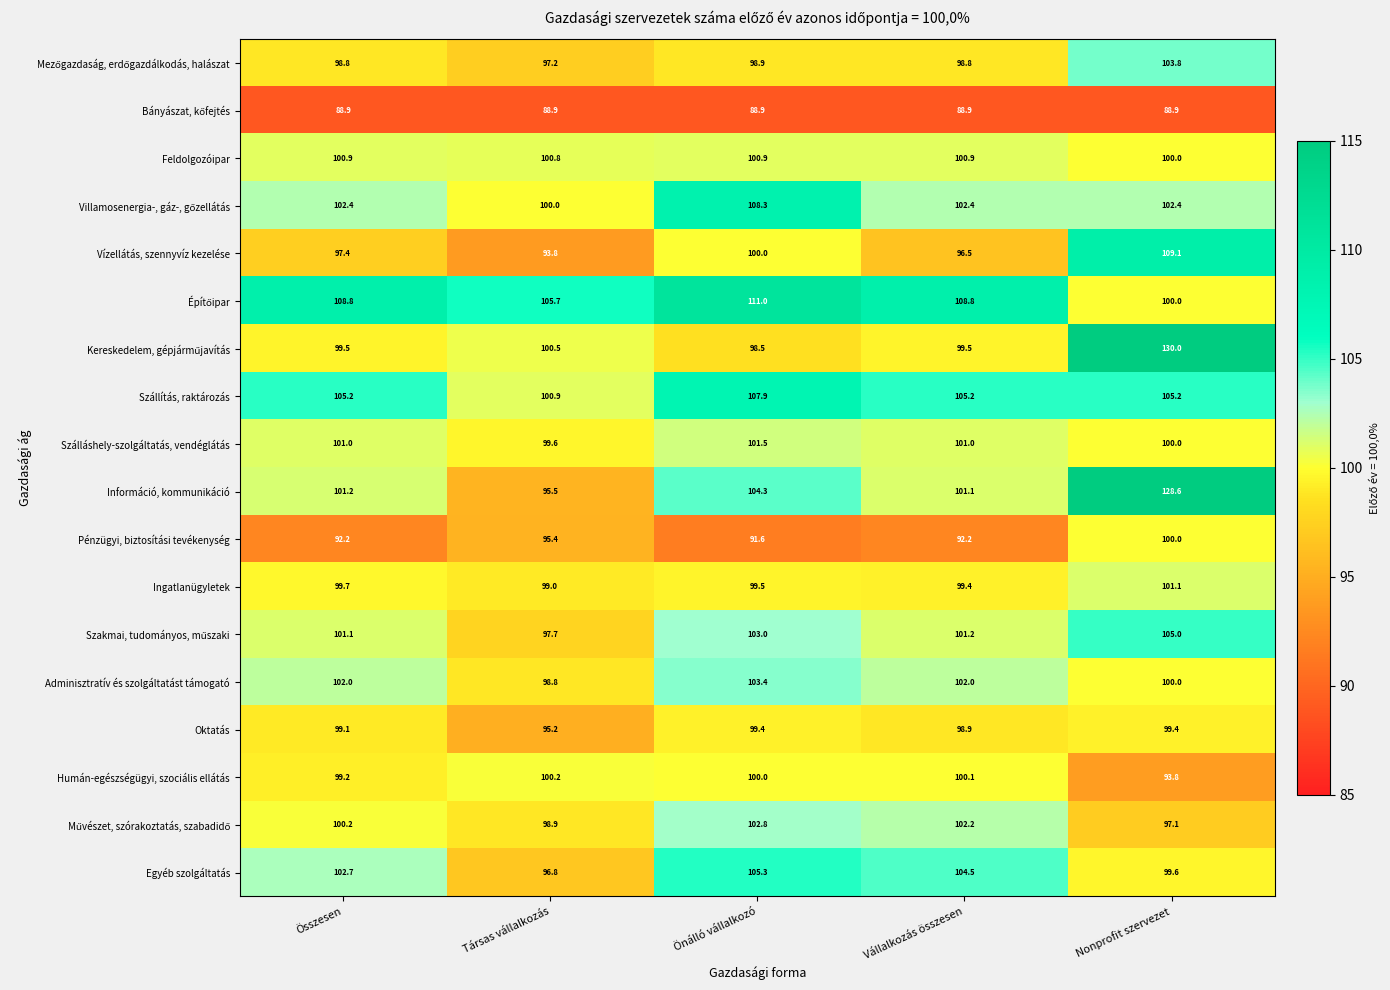

At which label does Szállítás, raktározás first exceed 105?

Összesen